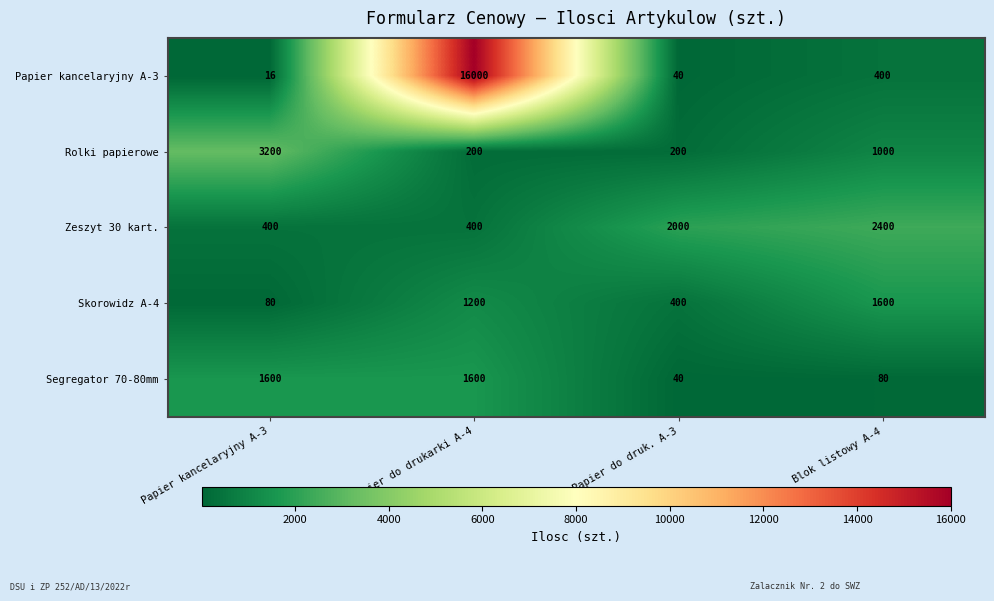

What is the difference between the Rolki papierowe values at Blok listowy A-4 and Papier do drukarki A-4?

800